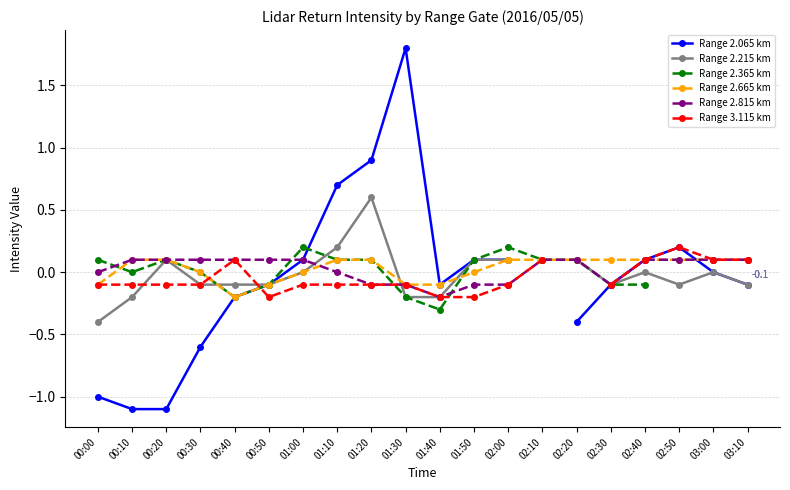

How many lines are shown in the chart?

6